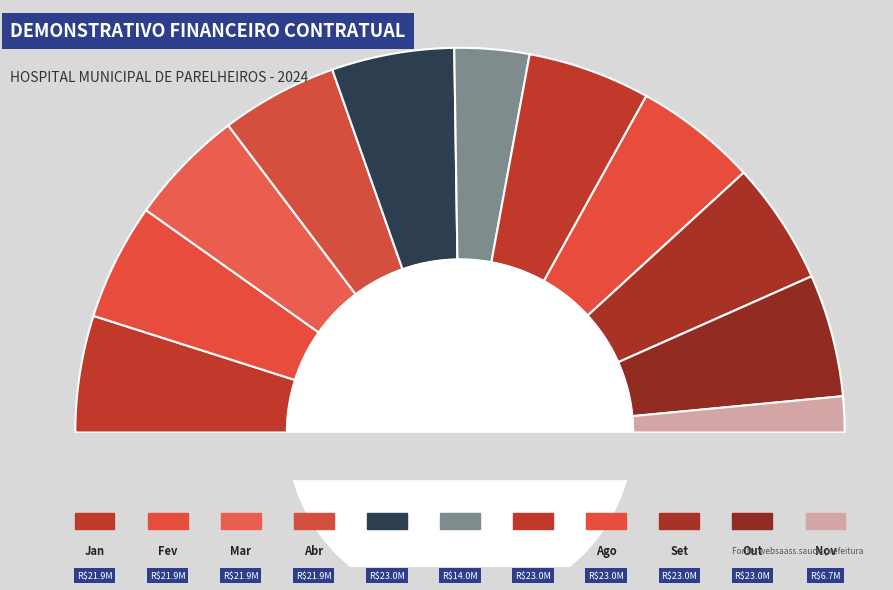

To the nearest percent, what is the difference between the largest and smallest slice percentages?

7%